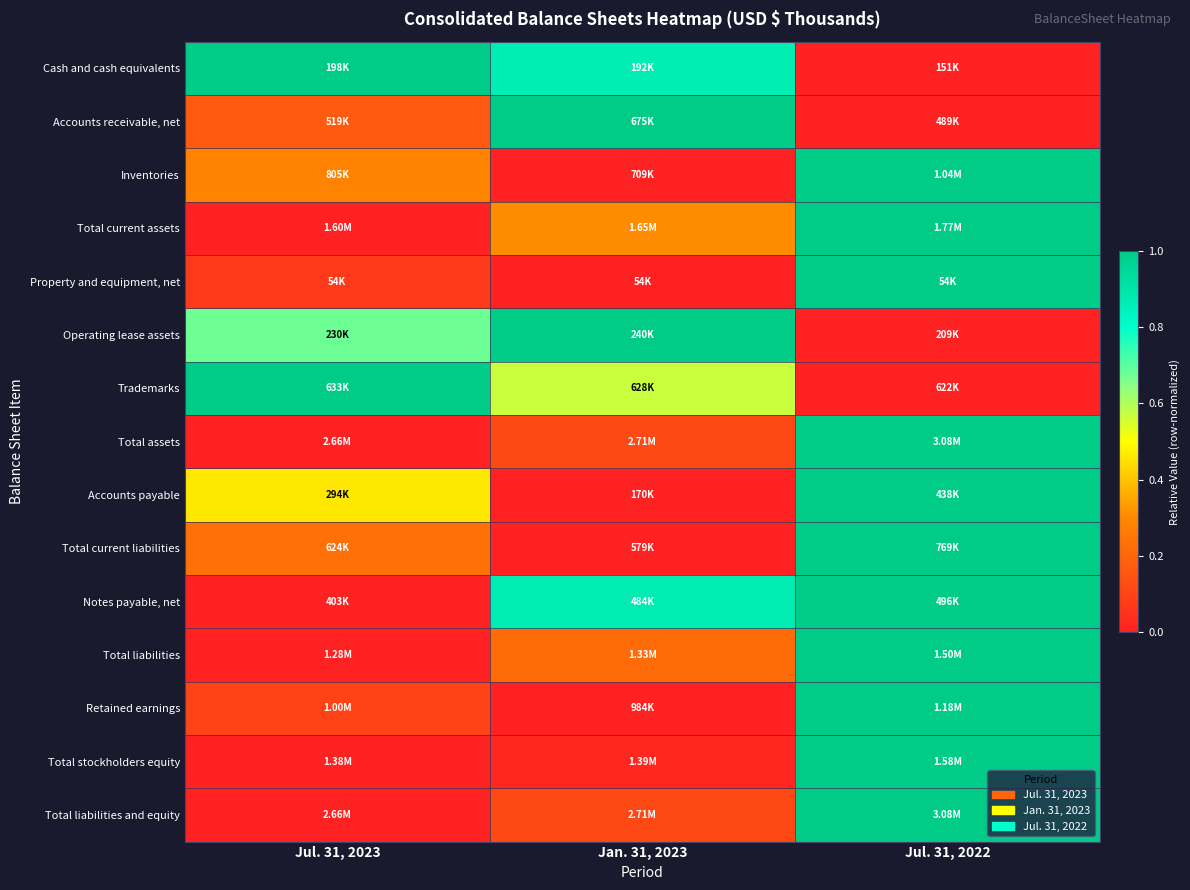

Count the number of data series in this chart.

15